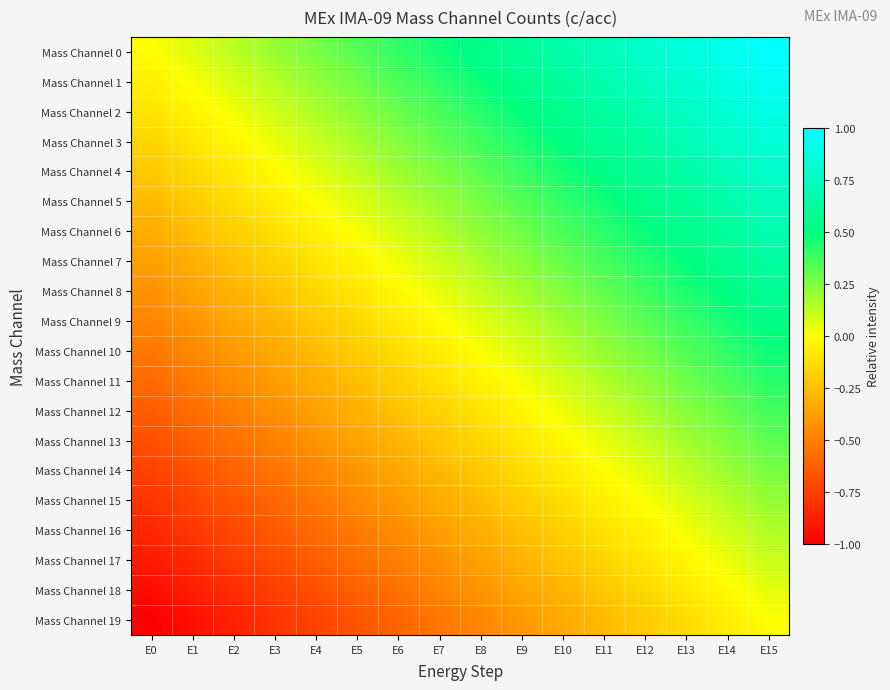

Rank the series at E15 from highest to lowest value.

Mass Channel 0, Mass Channel 1, Mass Channel 2, Mass Channel 3, Mass Channel 4, Mass Channel 5, Mass Channel 6, Mass Channel 7, Mass Channel 8, Mass Channel 9, Mass Channel 10, Mass Channel 11, Mass Channel 12, Mass Channel 13, Mass Channel 14, Mass Channel 15, Mass Channel 16, Mass Channel 17, Mass Channel 18, Mass Channel 19